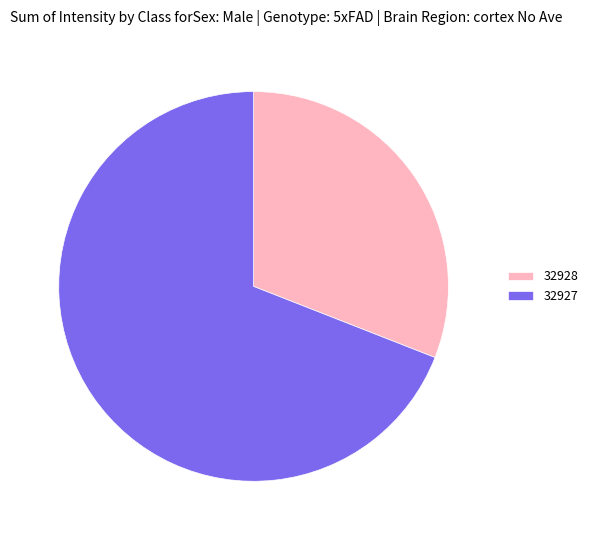

How many slices are in this pie chart?

2